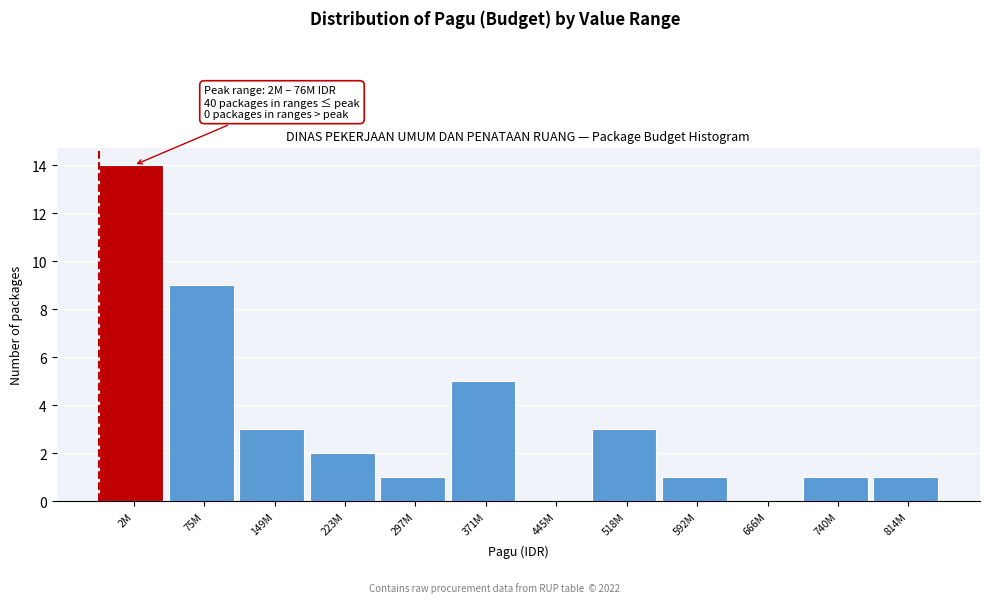

Reading right to left, transcribe all the data shown in this chart.

814M=1	740M=1	666M=0	592M=1	518M=3	445M=0	371M=5	297M=1	223M=2	149M=3	75M=9	2M=14